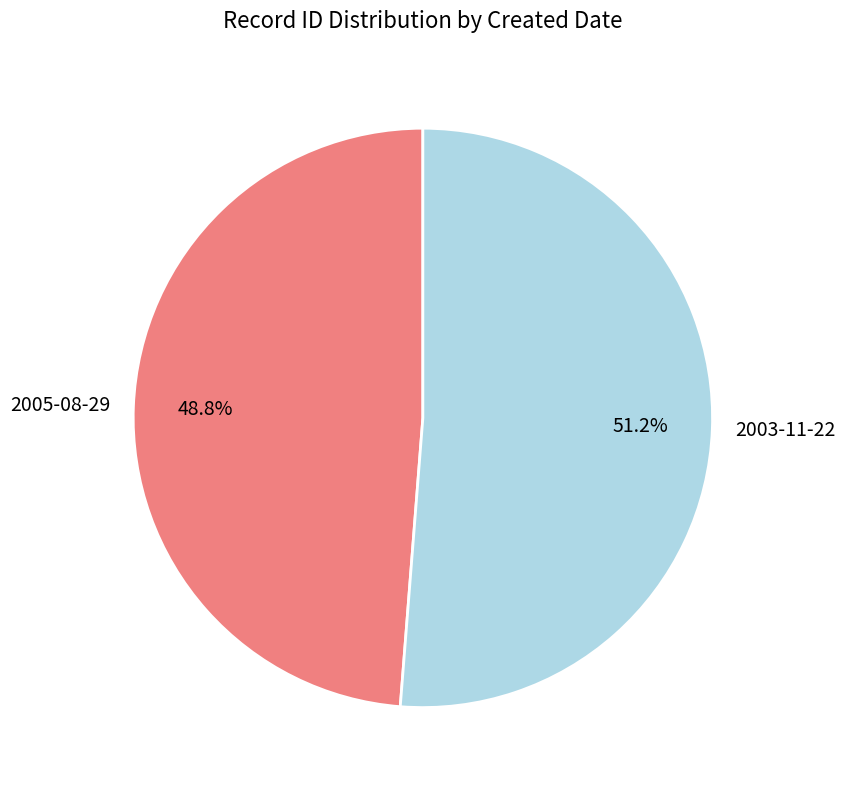

Combined, do 2005-08-29 and 2003-11-22 account for over 50%?

Yes